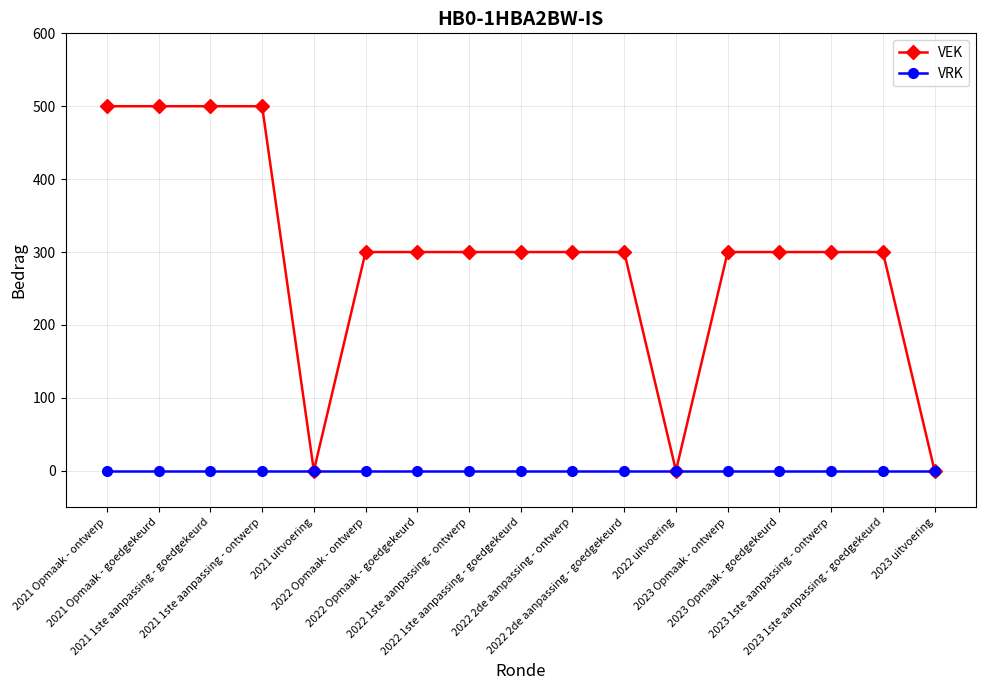

What is the label of the 2nd point from the right?

2023 1ste aanpassing - goedgekeurd